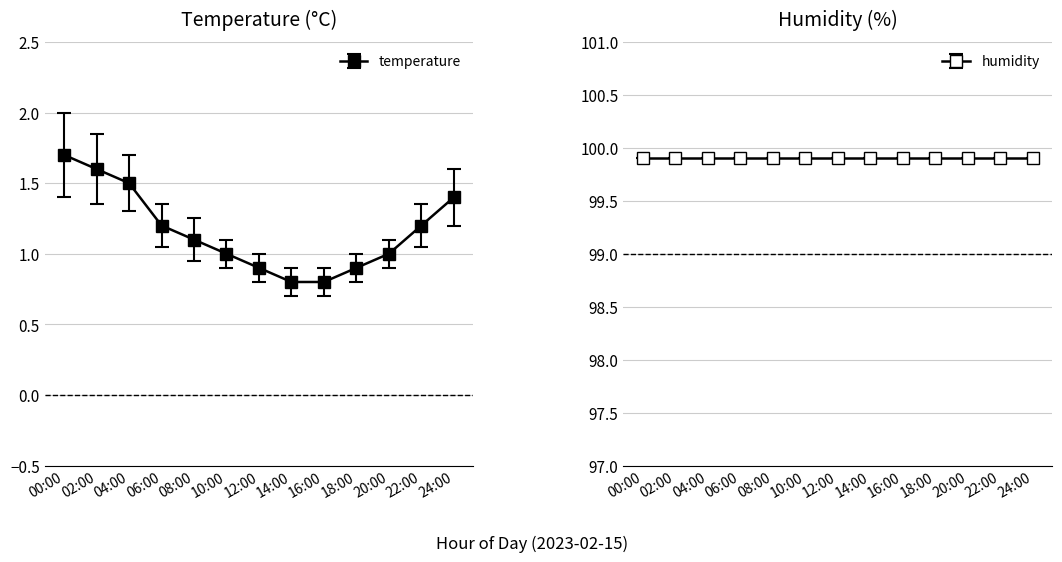

At which category does the chart reach its peak across all series?

00:00